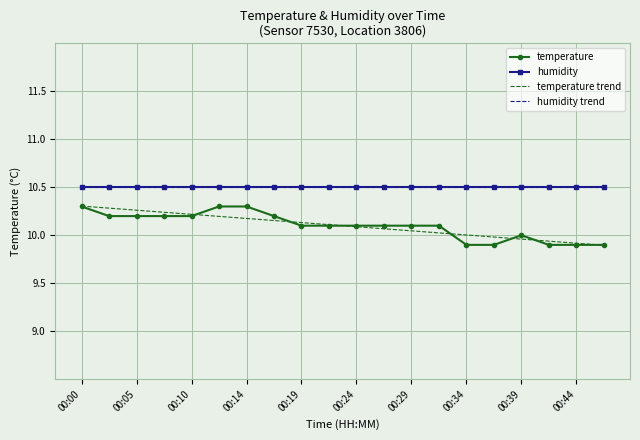

What is the minimum value for humidity trend?

10.5